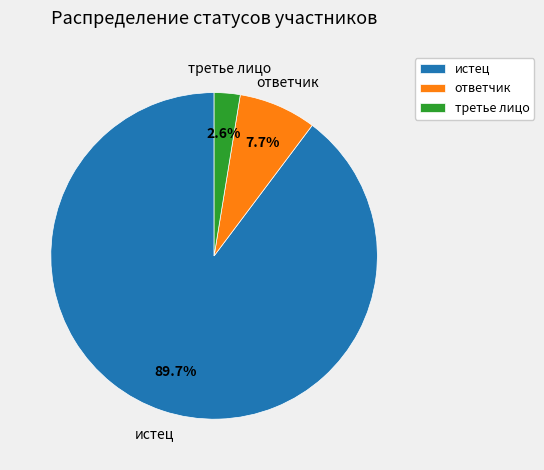

Rank the categories by value from highest to lowest.

истец, ответчик, третье лицо